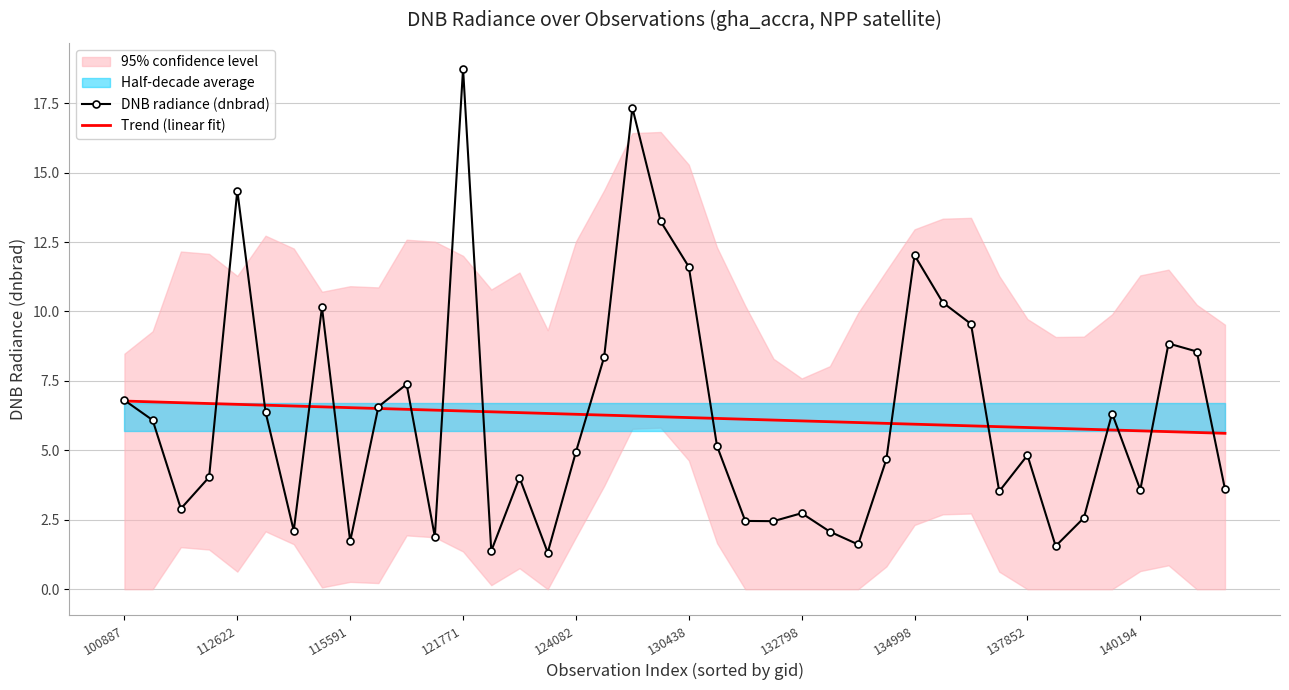

Is it true that Trend (linear fit) equals 8.6 at 140194?

False